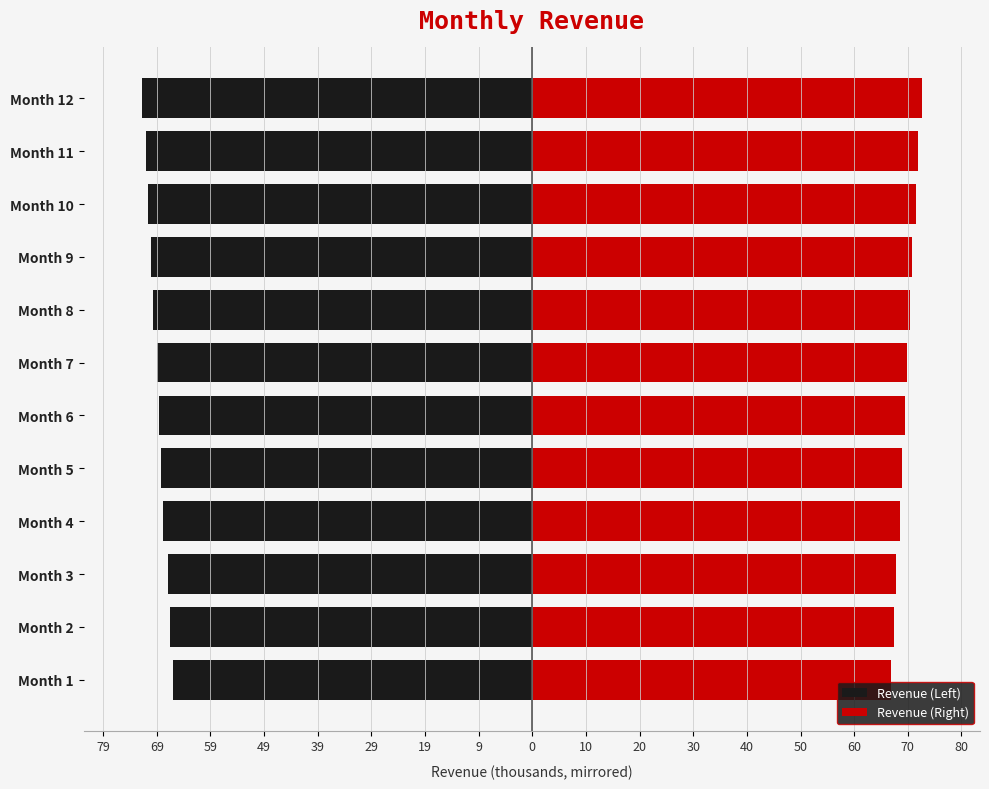

Reading right to left, what are all the values shown in this chart?

Revenue (Left): -72645	-72000	-71615	-70945	-70560	-69950	-69550	-69065	-68650	-67895	-67500	-66945
Revenue (Right): 72645	72000	71615	70945	70560	69950	69550	69065	68650	67895	67500	66945